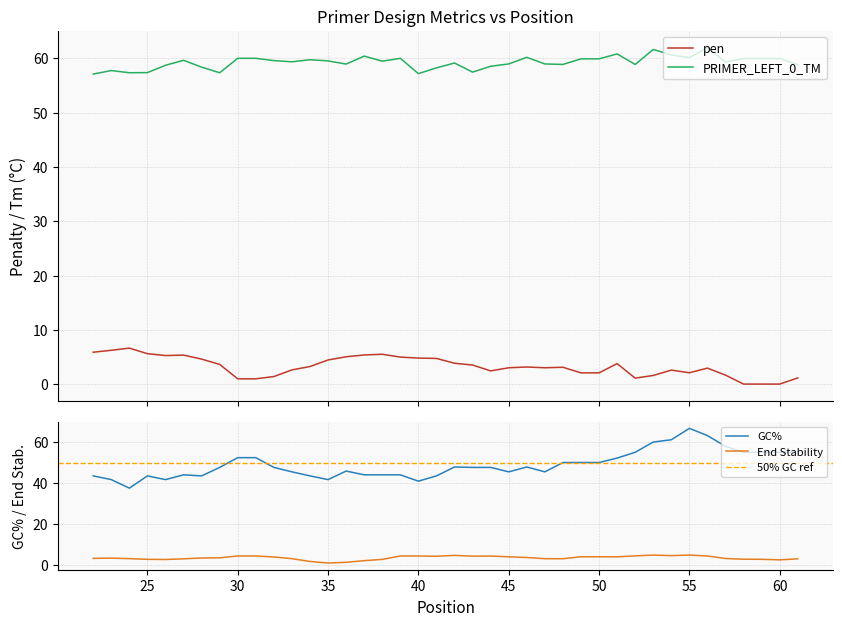

True or false: PRIMER_LEFT_0_TM and pen cross at least once.

False